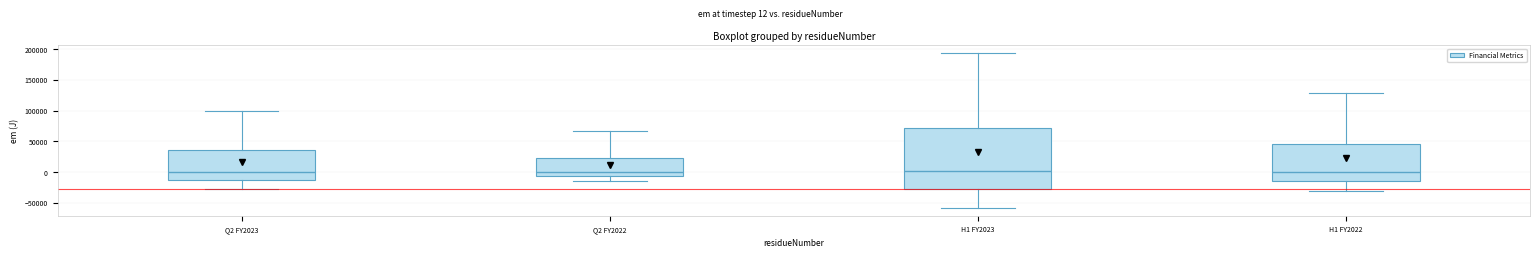

Where does the lower whisker of the box for Q2 FY2023 end on the y-axis? The values are not printed on the chart, so give them approximately, as read against the axis.

-25000